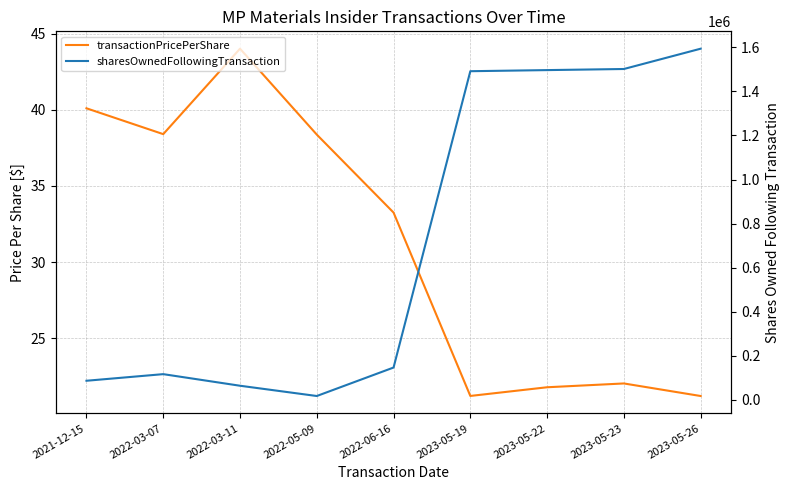

How many lines are shown in the chart?

2